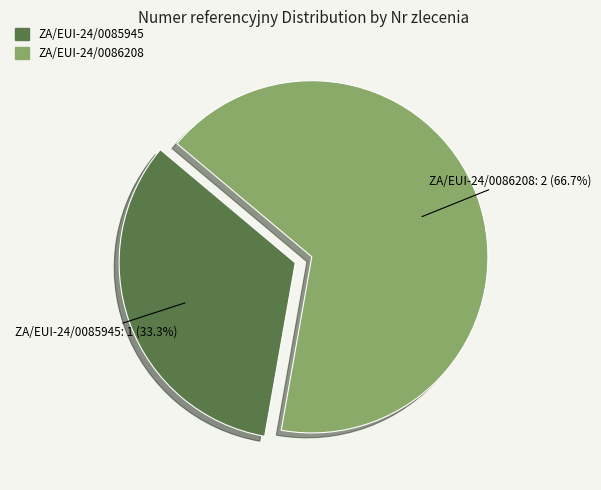

To the nearest percent, what portion does ZA/EUI-24/0086208 represent?

67%